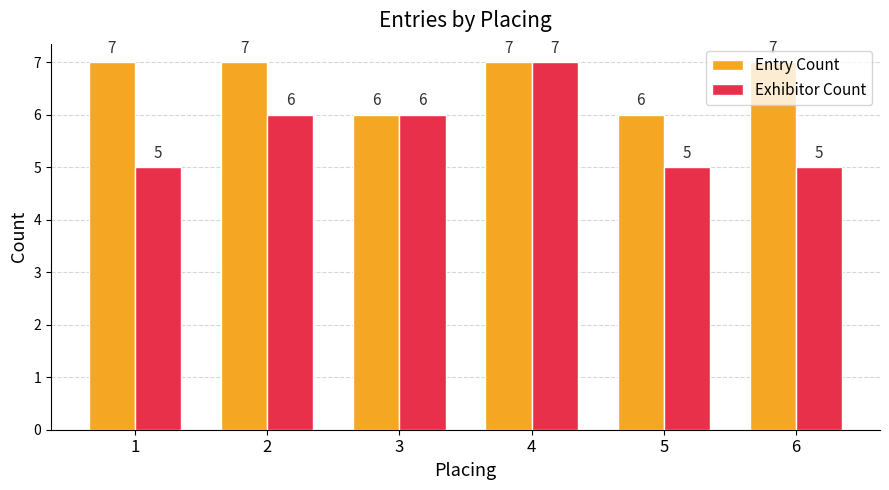

Count the Exhibitor Count values in the range 5 to 6.

5